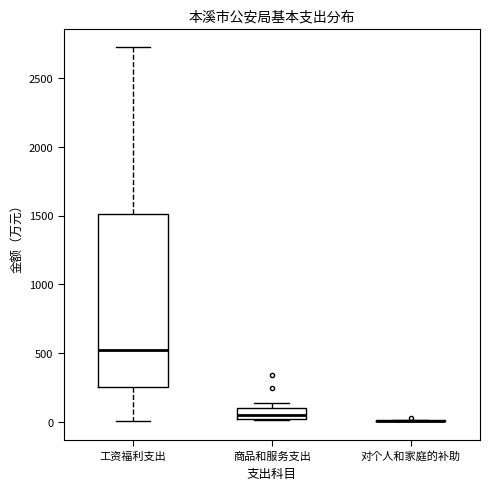

Comparing the boxes themselves (not the whiskers), which one is the tallest?

工资福利支出